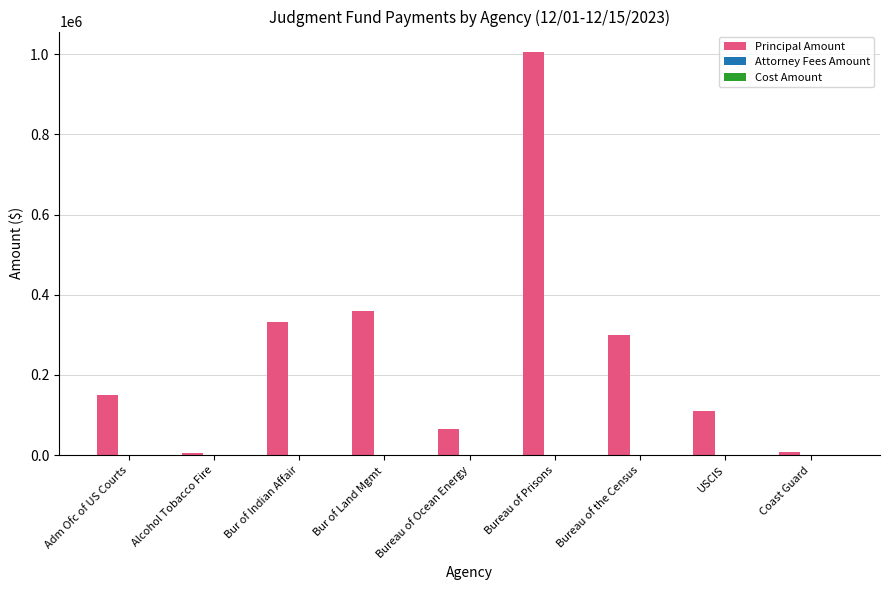

Where is the data nearest to the value 506258?

Bur of Land Mgmt